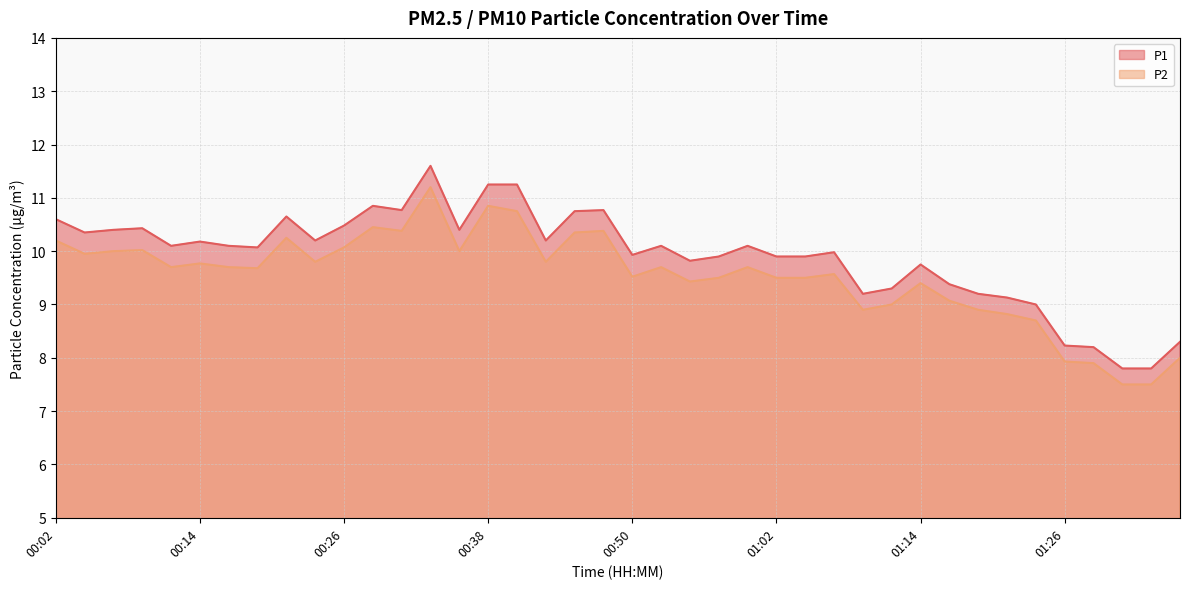

The value of P1 at 01:19 is 5.9. True or false?

False